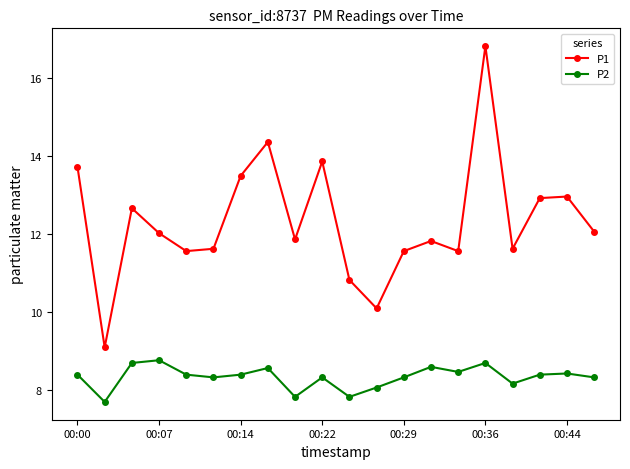

Does the chart display data point markers on the line(s)?

Yes